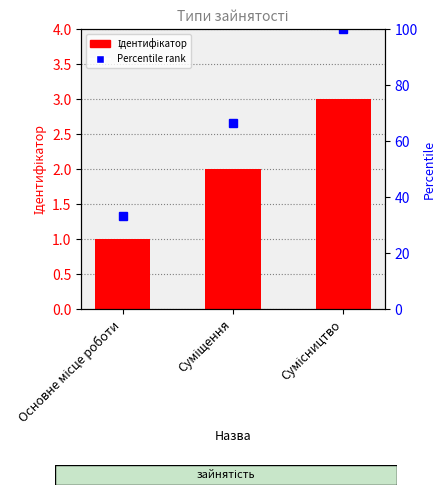

Are the bars grouped side by side (vs. stacked)?

No